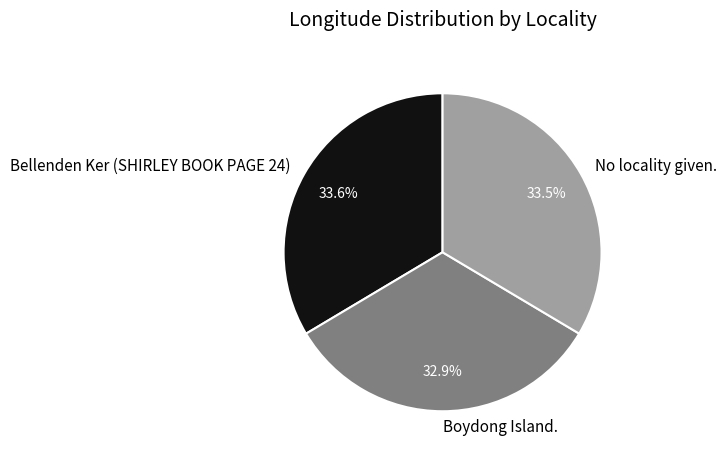

Which category has the smallest portion of the pie?

Boydong Island.